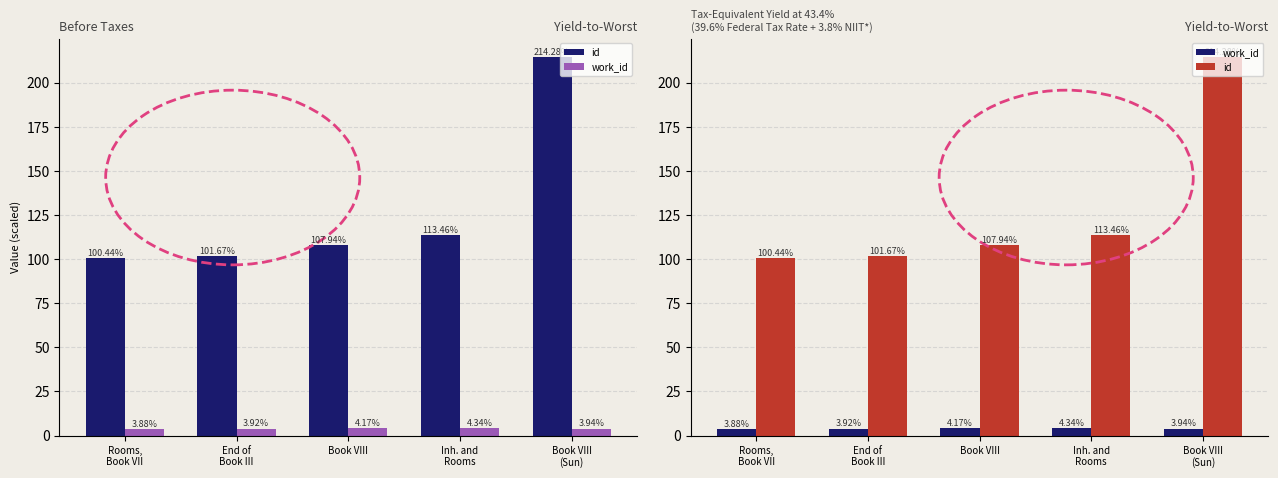

Count the number of data series in this chart.

2